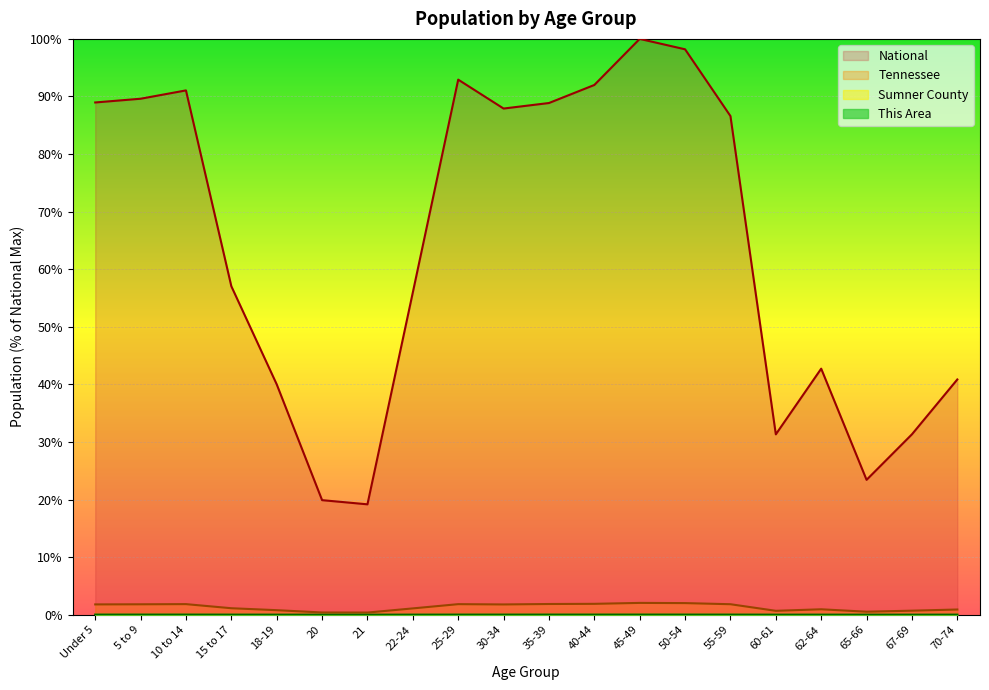

What is the maximum value shown in the chart?

100.0